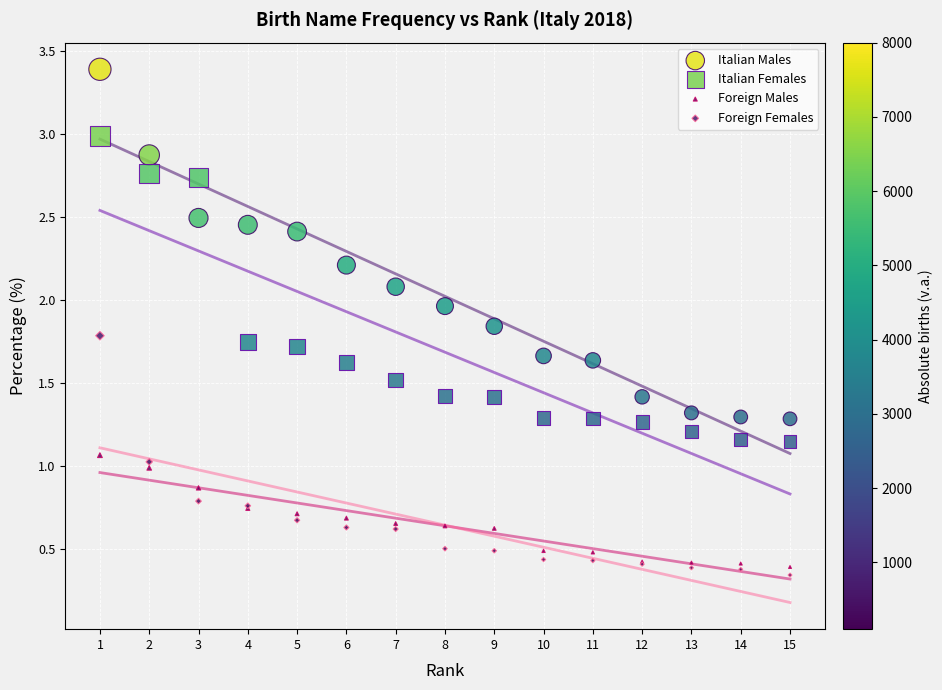

Which series has the largest Y range (max minus min)?

Italian Males